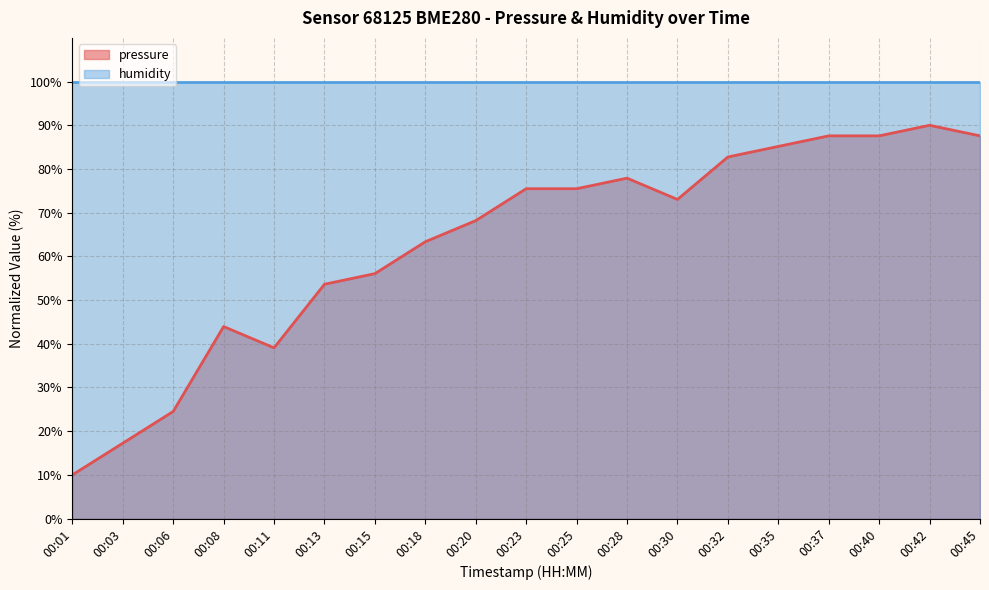

Rank the categories by value from lowest to highest.

00:01, 00:03, 00:06, 00:11, 00:08, 00:13, 00:15, 00:18, 00:20, 00:30, 00:23, 00:25, 00:28, 00:32, 00:35, 00:37, 00:40, 00:45, 00:42